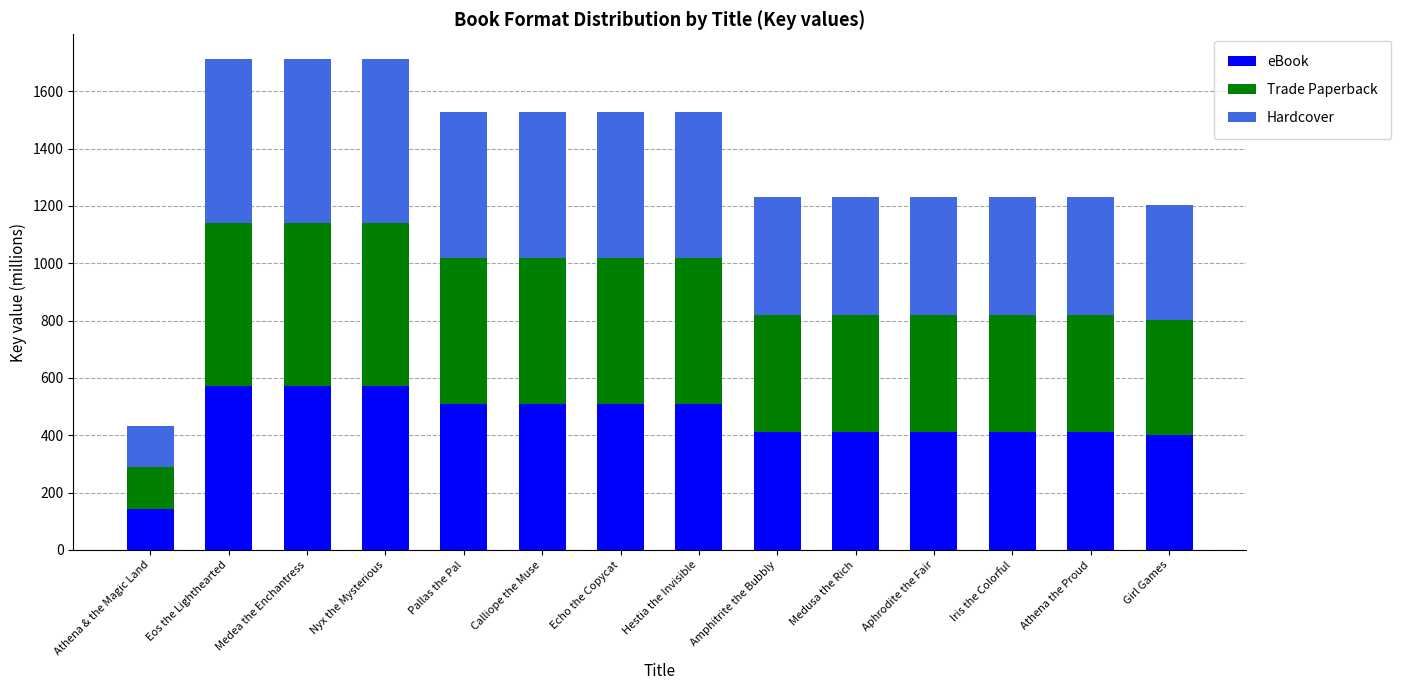

What is the difference between the second highest and minimum values in the eBook series?

427.0